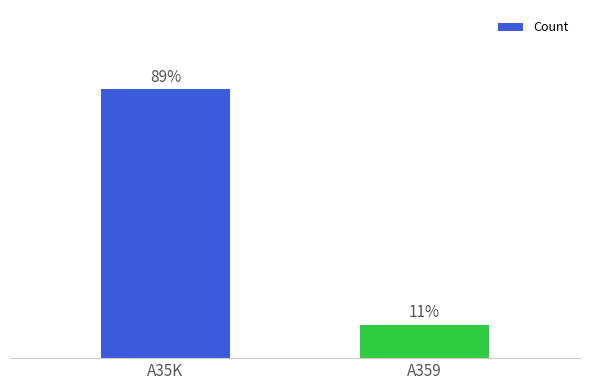

Does the chart contain any negative values?

No